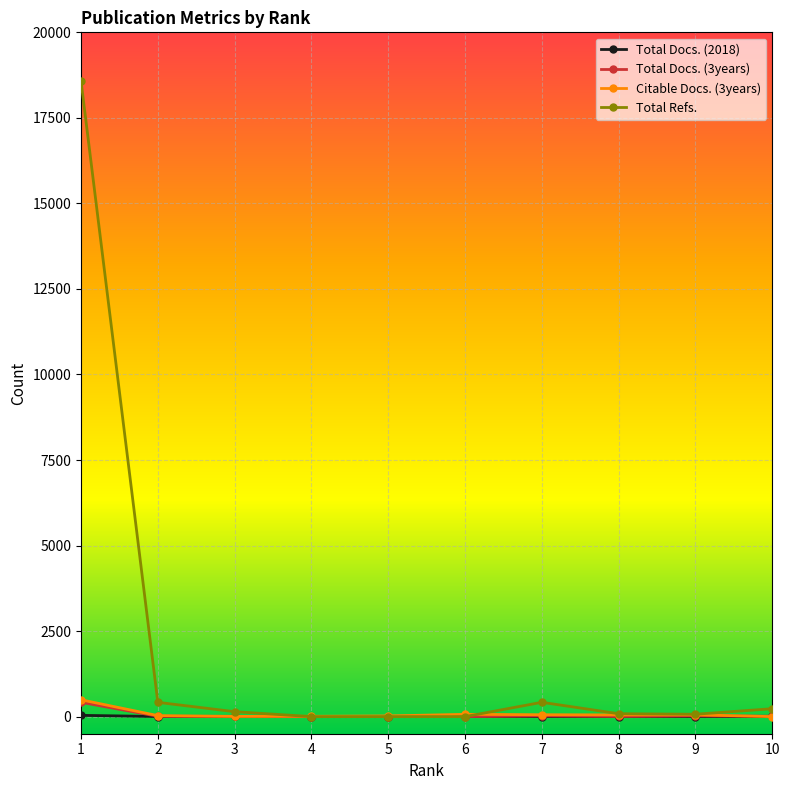

The value of Citable Docs. (3years) at 7 is 55. True or false?

True